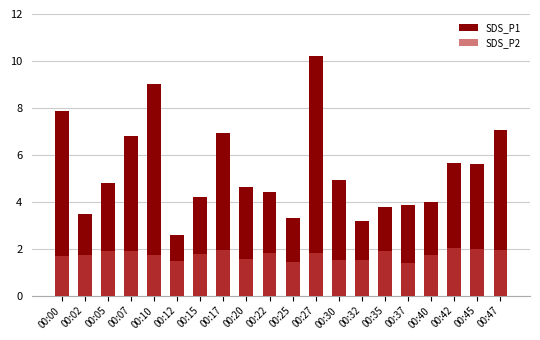

Reading right to left, transcribe all the data shown in this chart.

SDS_P1: 7.1	5.6	5.7	4.0	3.9	3.8	3.2	4.9	10.2	3.3	4.4	4.6	6.9	4.2	2.6	9.0	6.8	4.8	3.5	7.9
SDS_P2: 1.9	2.0	2.0	1.7	1.4	1.9	1.5	1.5	1.8	1.4	1.8	1.6	1.9	1.8	1.5	1.7	1.9	1.9	1.7	1.7